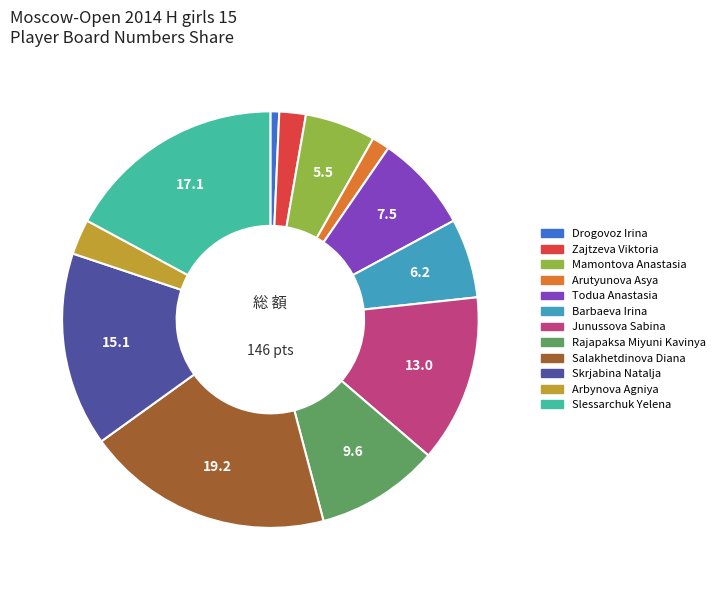

Combined, do Salakhetdinova Diana and Junussova Sabina account for over 50%?

No